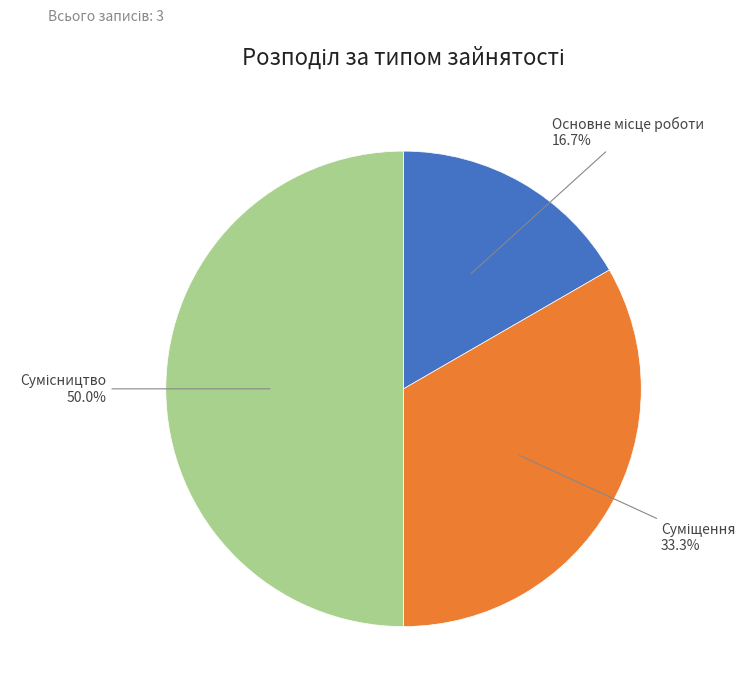

To the nearest percent, what is the combined percentage of Суміщення and Основне місце роботи?

50%